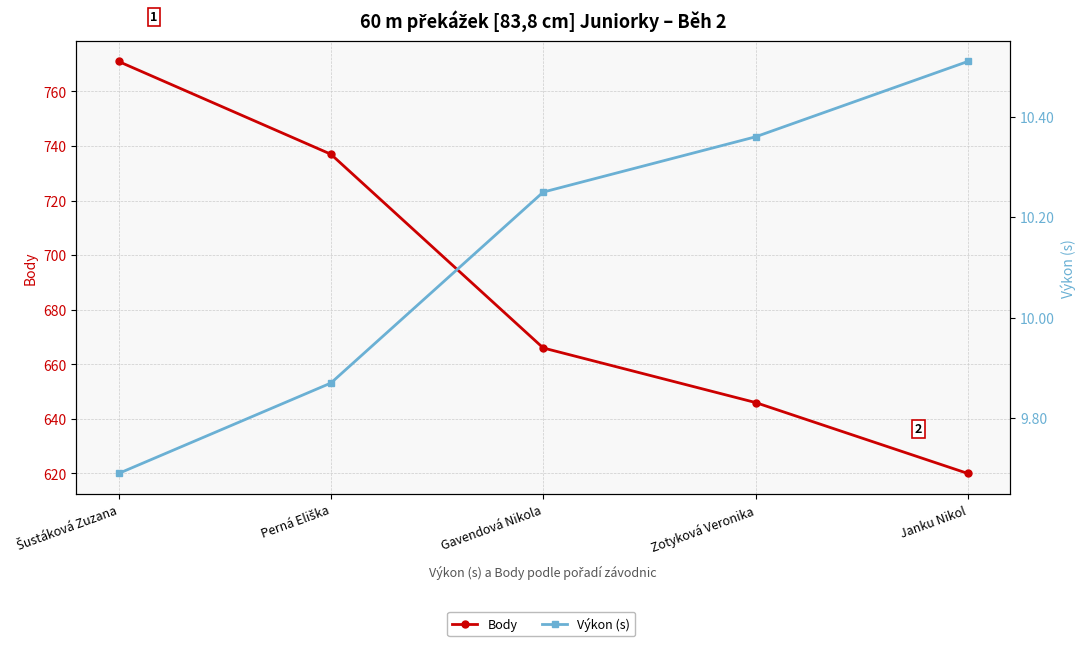

What is the difference between the second highest and second lowest values in the Výkon (s) series?

0.5